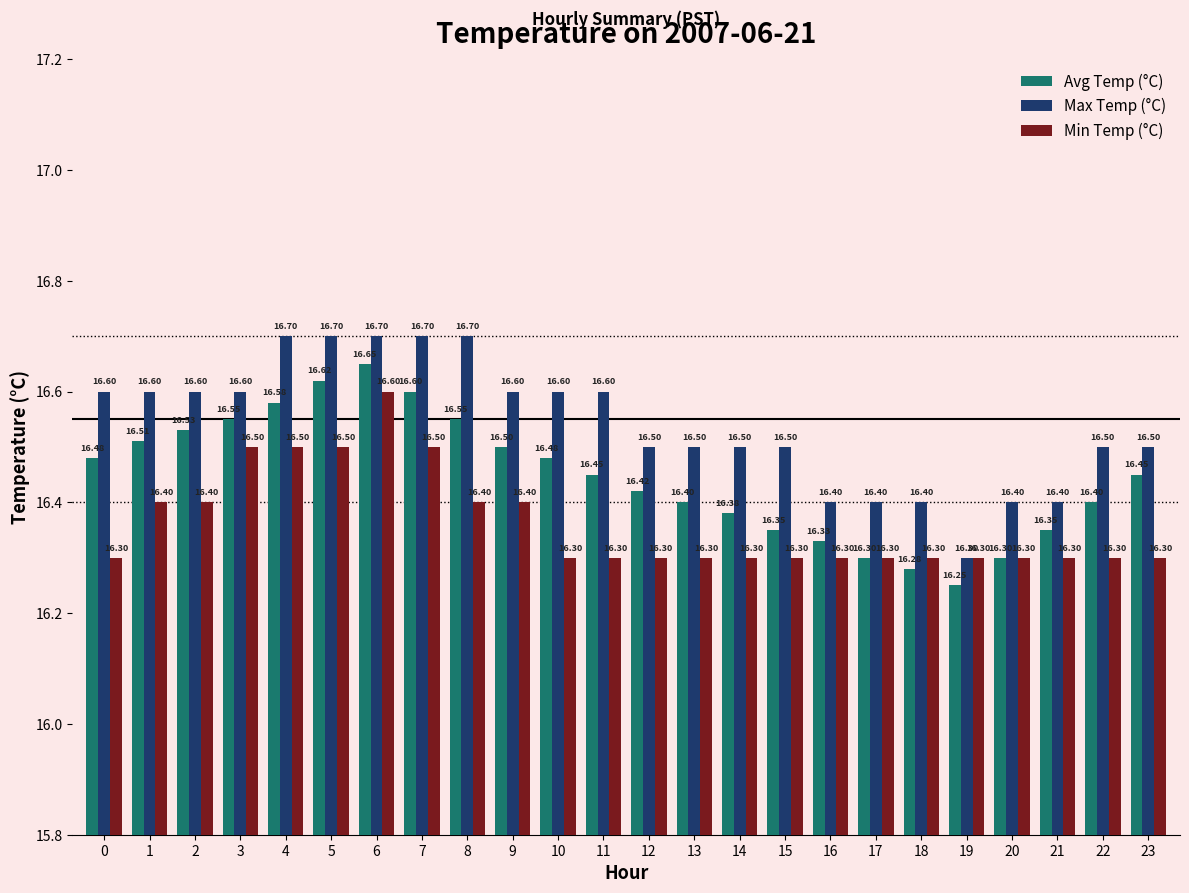

What is the difference between the Avg Temp (°C) values at 14 and 4?

0.2